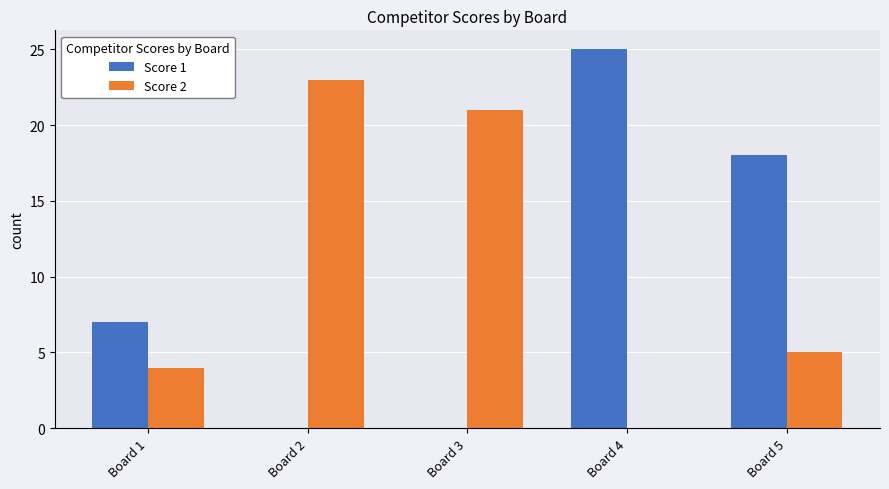

What is the spread (max minus min) of values at Board 3?

21